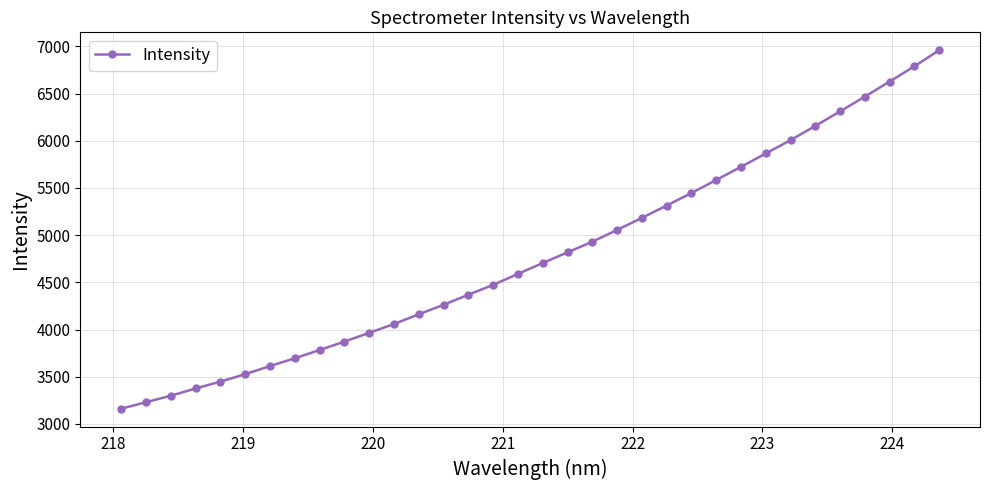

What is the average value?

4789.6